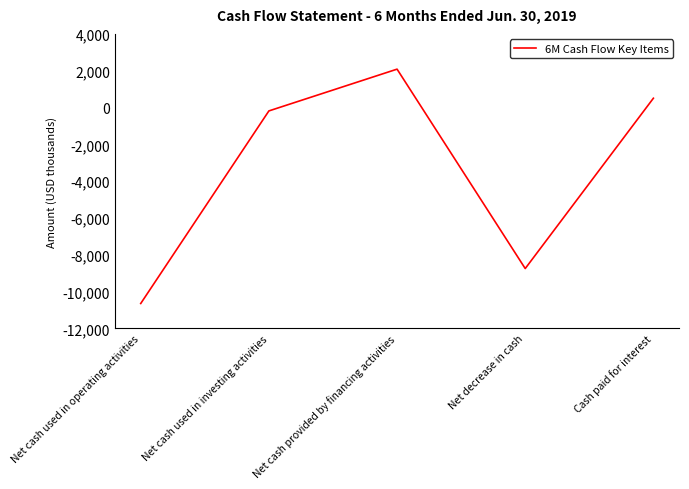

What is the difference between the maximum and second lowest values?

10834